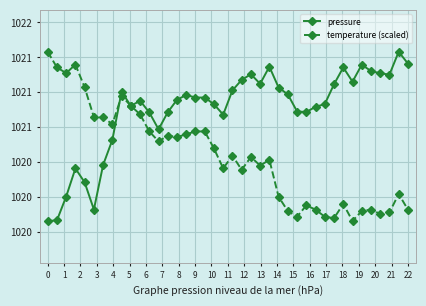

What is the sum of all temperature (scaled) values?

40821.8